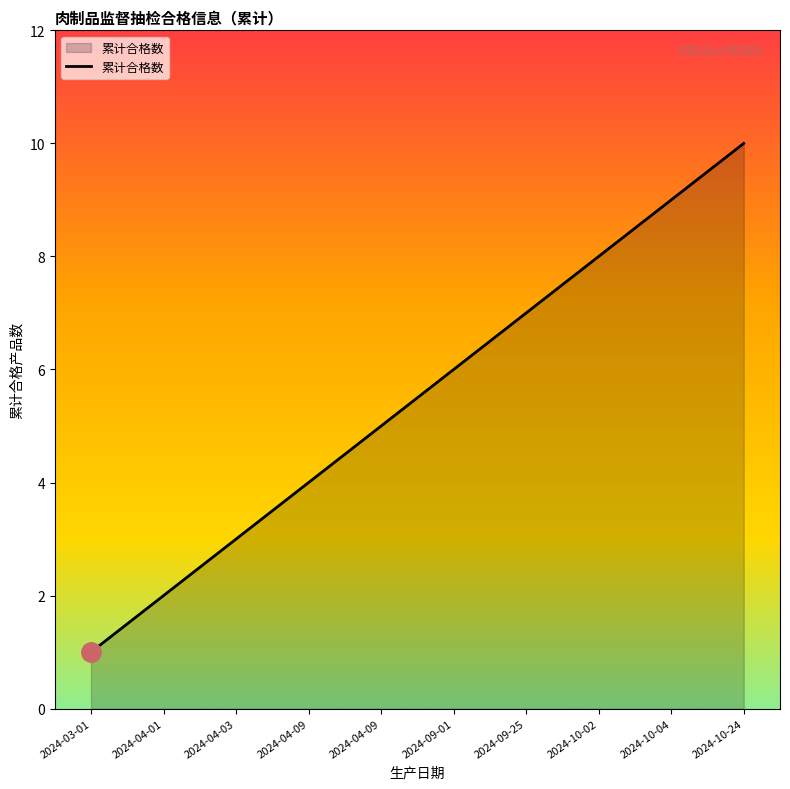

Count the values in the range 3 to 8.

6